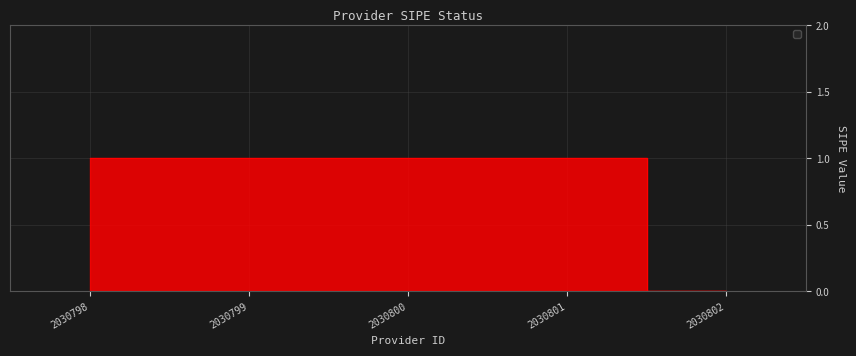

The chart shows a value of 1 at 2030799. True or false?

True